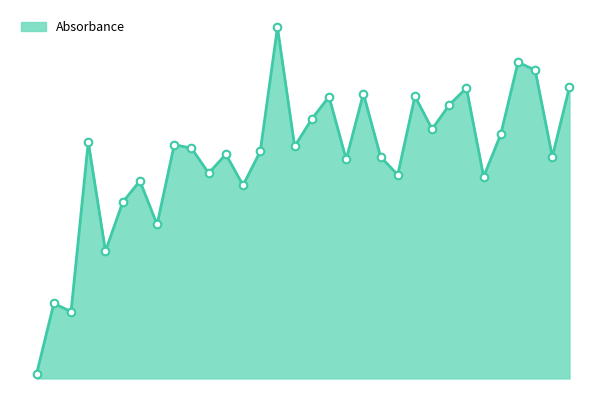

Is this an area chart (filled region under the line)?

Yes